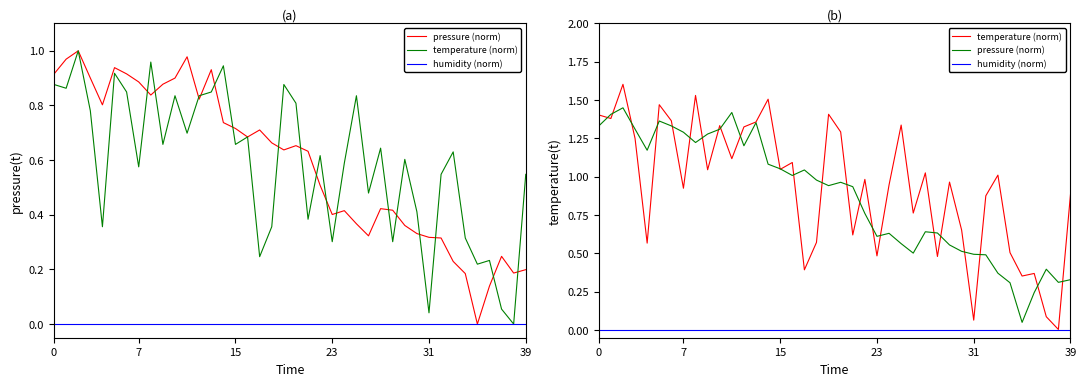

True or false: humidity (norm) has more than 1 points higher than both neighbors.

False